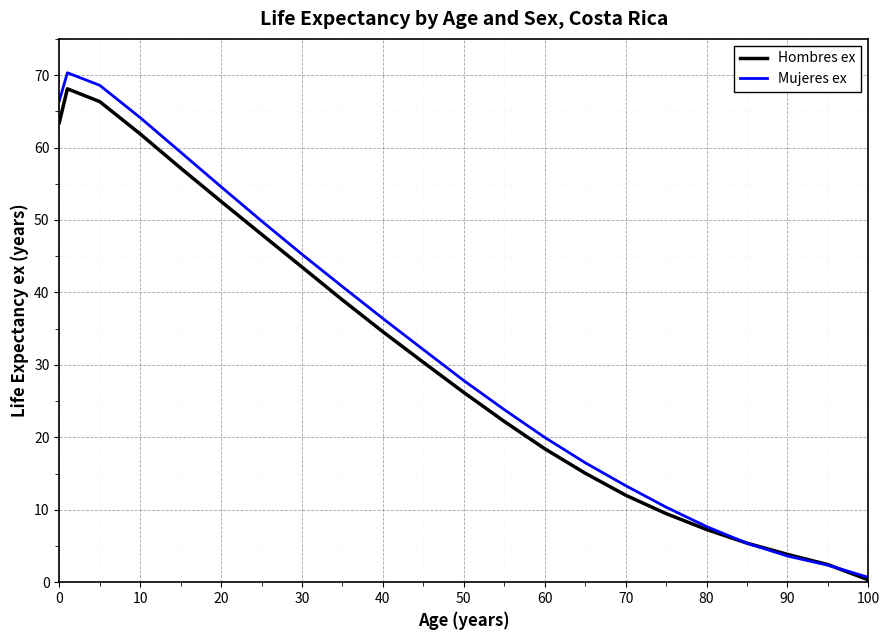

Which series has the largest range (max minus min)?

Mujeres ex